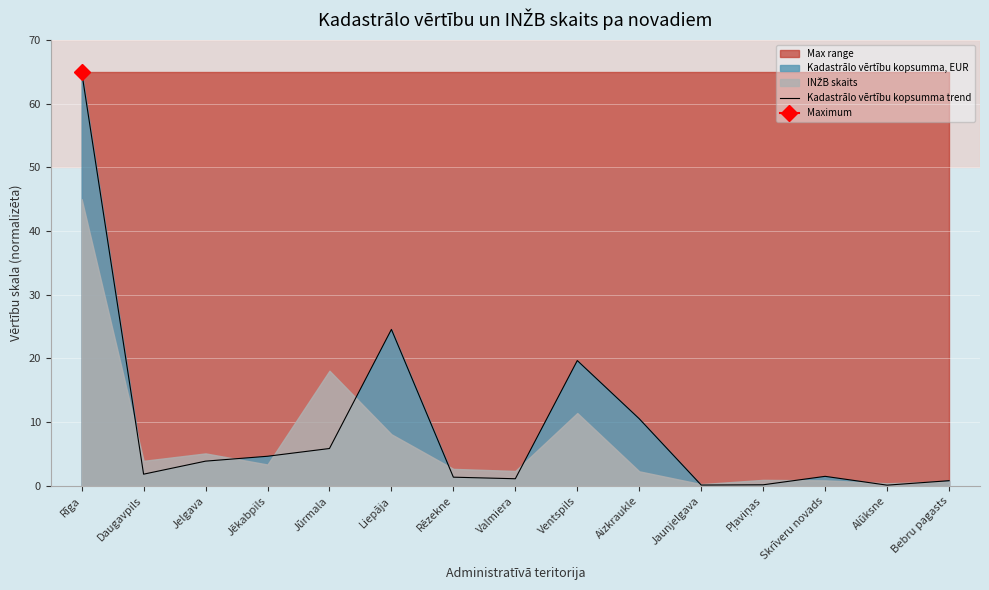

Reading left to right, transcribe all the data shown in this chart.

65.0	1.8	3.9	4.7	5.9	24.6	1.4	1.1	19.7	10.5	0.1	0.2	1.5	0.1	0.8